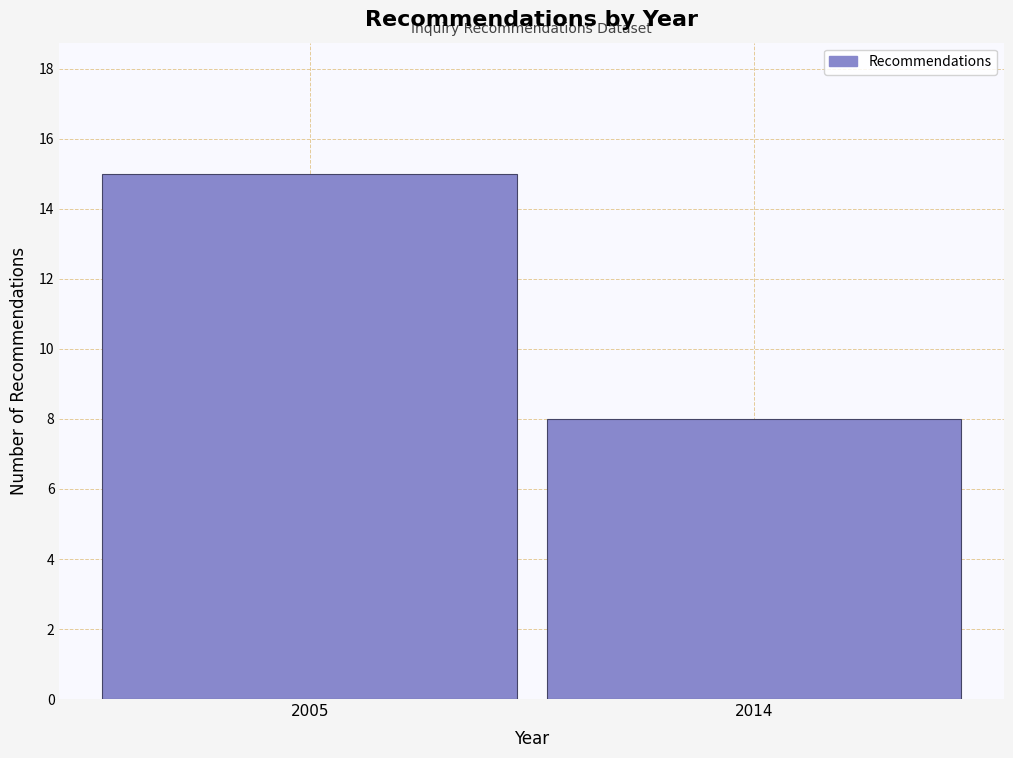

Reading left to right, extract all data points from this chart.

2005=15	2014=8